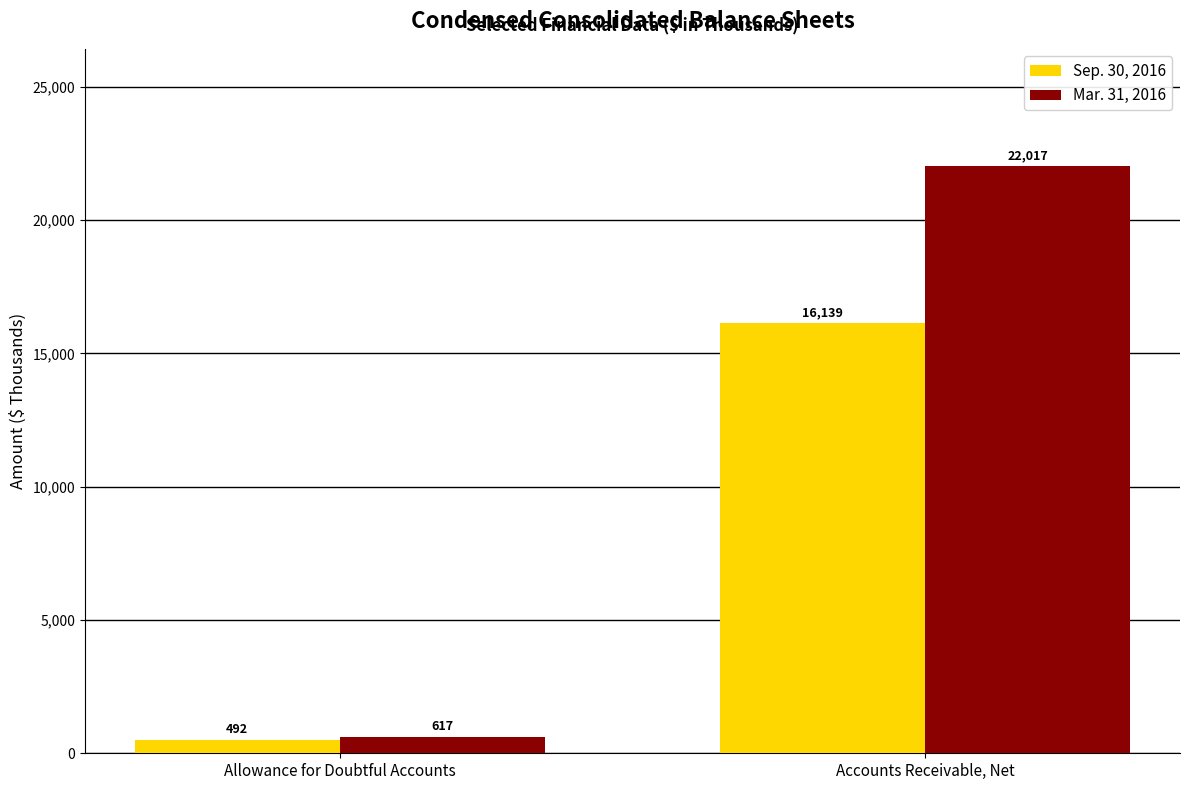

What is the label of the 2nd bar from the right?

Allowance for Doubtful Accounts